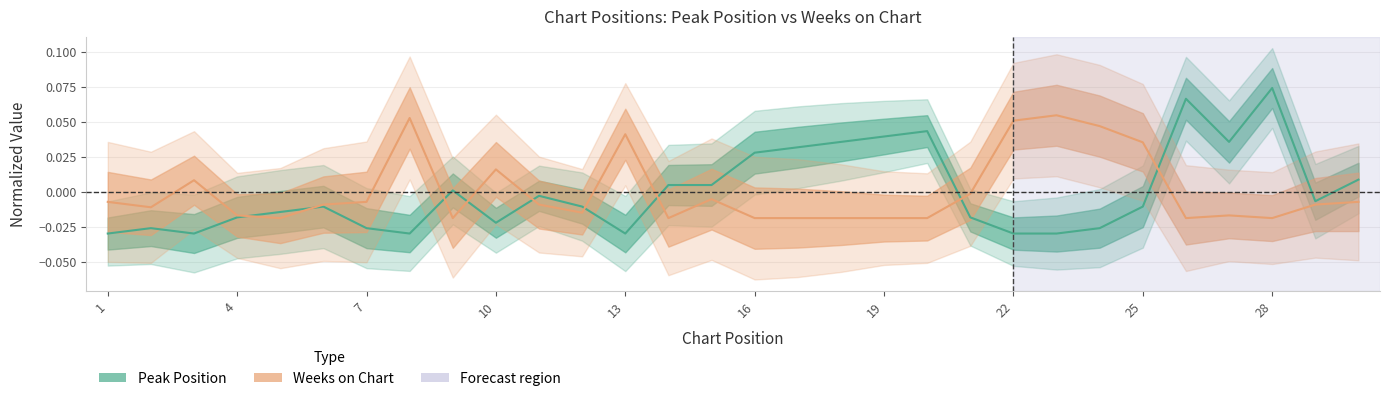

Reading right to left, extract all data points from this chart.

Peak Position: 0.0	-0.0	0.1	0.0	0.1	-0.0	-0.0	-0.0	-0.0	-0.0	0.0	0.0	0.0	0.0	0.0	0.0	0.0	-0.0	-0.0	-0.0	-0.0	0.0	-0.0	-0.0	-0.0	-0.0	-0.0	-0.0	-0.0	-0.0
Weeks on Chart: -0.0	-0.0	-0.0	-0.0	-0.0	0.0	0.0	0.1	0.1	-0.0	-0.0	-0.0	-0.0	-0.0	-0.0	-0.0	-0.0	0.0	-0.0	-0.0	0.0	-0.0	0.1	-0.0	-0.0	-0.0	-0.0	0.0	-0.0	-0.0